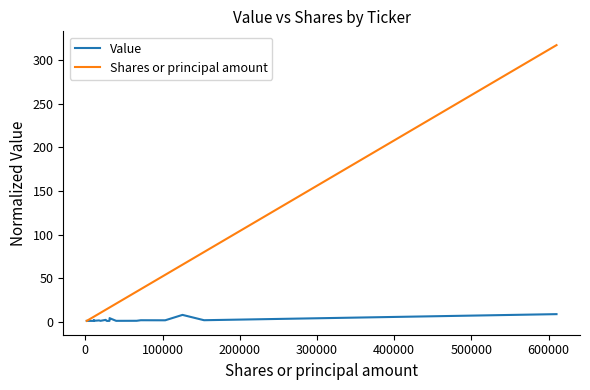

Which series has the largest total across all categories?

Shares or principal amount